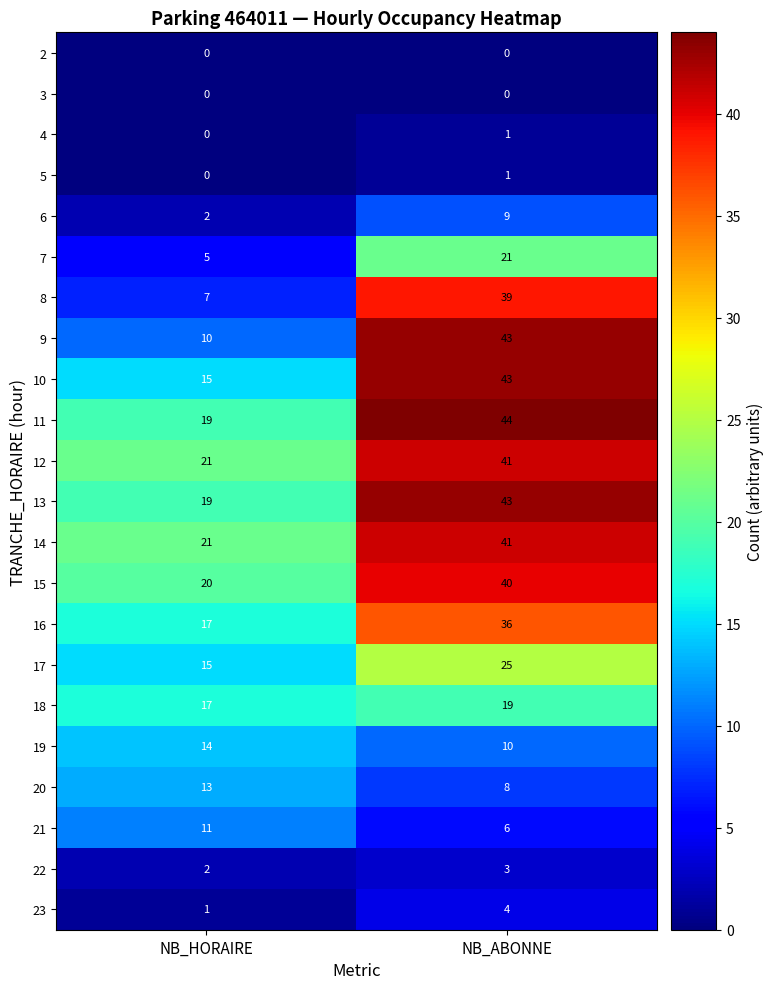

List the labels in order of 8 value, smallest first.

NB_HORAIRE, NB_ABONNE